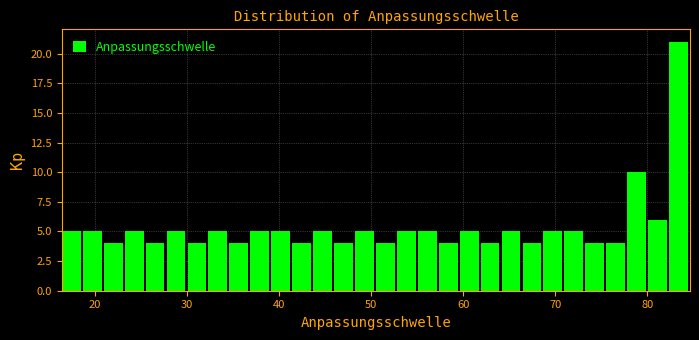

Read against the x-axis, roughly where is the centre of the tallest bar?

83